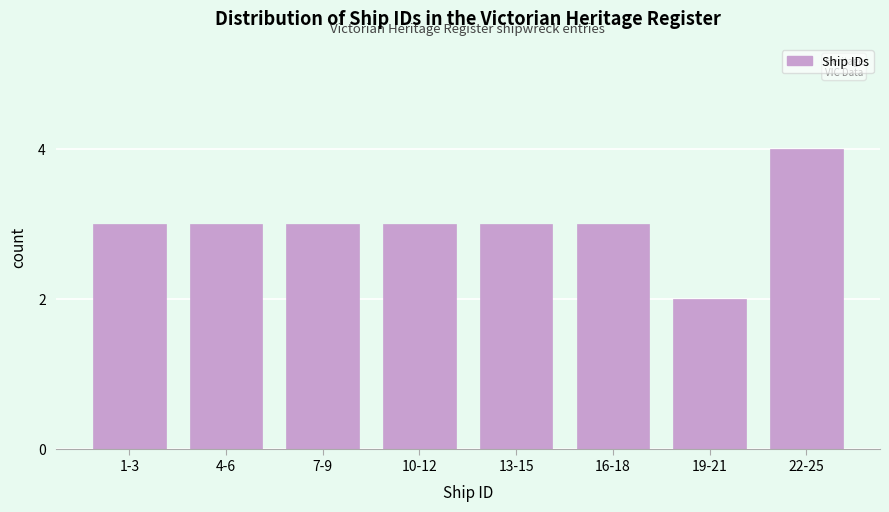

Reading left to right, list all the values displayed in this chart.

1-3=3	4-6=3	7-9=3	10-12=3	13-15=3	16-18=3	19-21=2	22-25=4